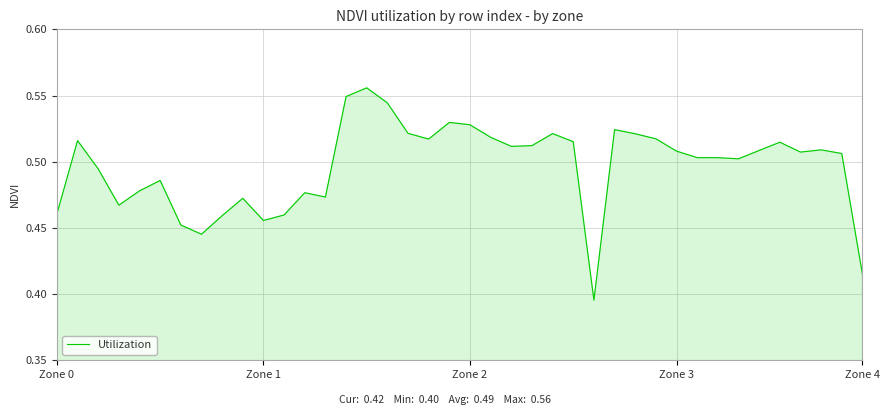

Reading left to right, list all the values displayed in this chart.

0.5	0.5	0.5	0.5	0.5	0.5	0.5	0.4	0.5	0.5	0.5	0.5	0.5	0.5	0.5	0.6	0.5	0.5	0.5	0.5	0.5	0.5	0.5	0.5	0.5	0.5	0.4	0.5	0.5	0.5	0.5	0.5	0.5	0.5	0.5	0.5	0.5	0.5	0.5	0.4